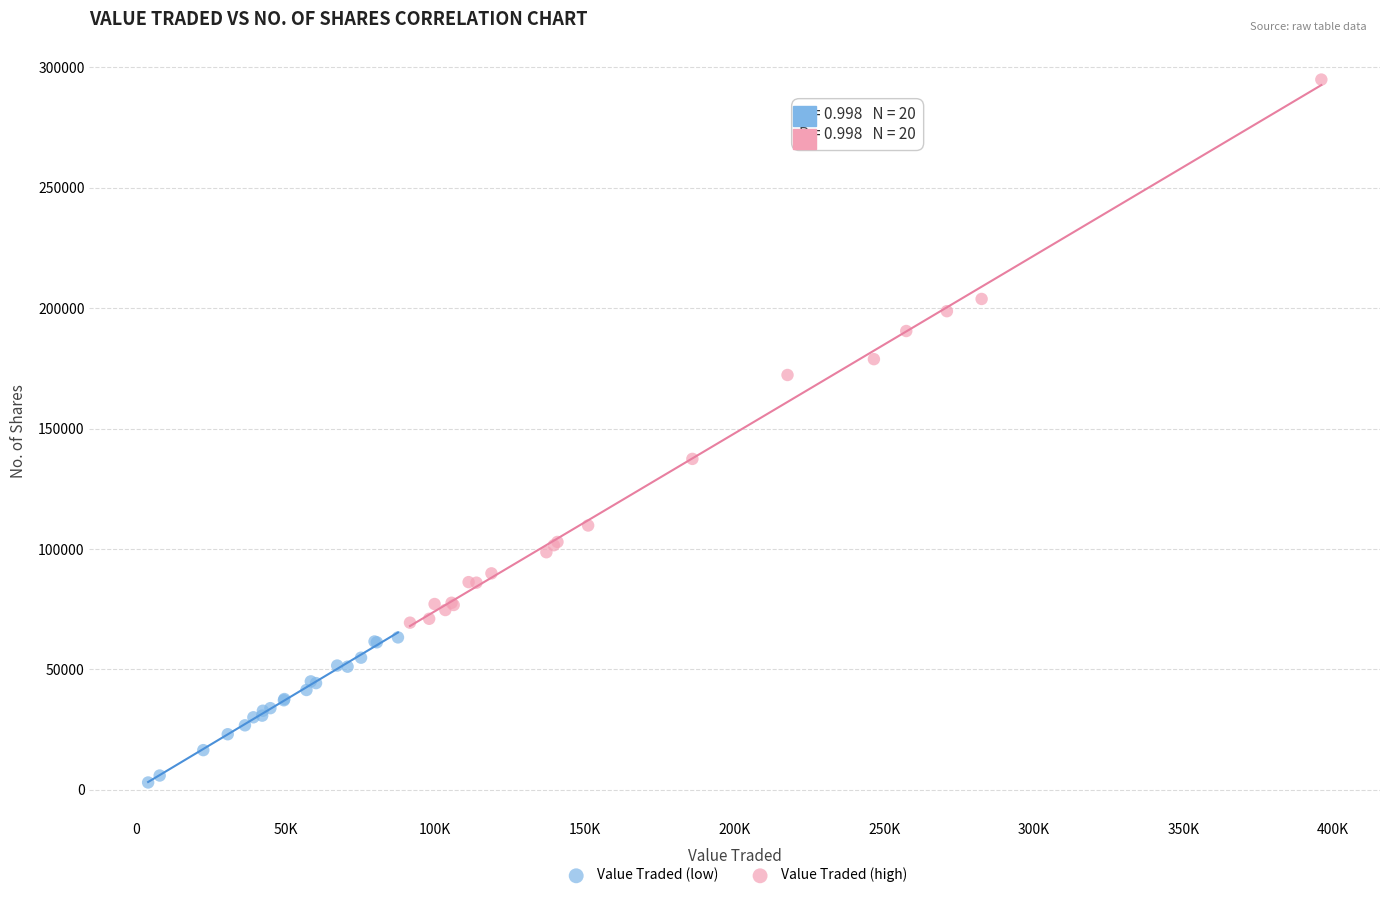

Which series reaches the maximum Y coordinate?

Value Traded (high)